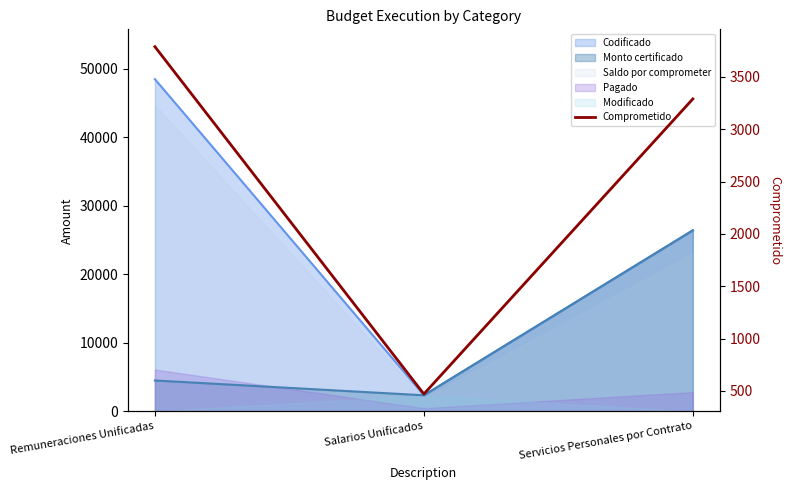

How many lines are shown in the chart?

1